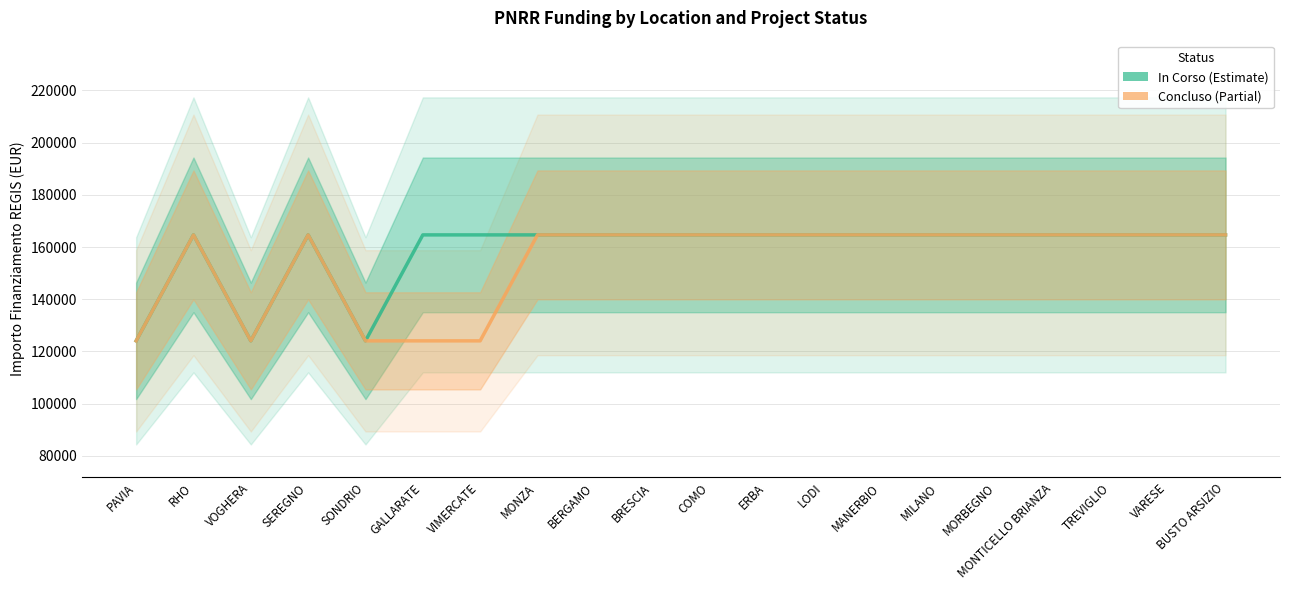

What is the label of the 20th point from the left?

BUSTO ARSIZIO